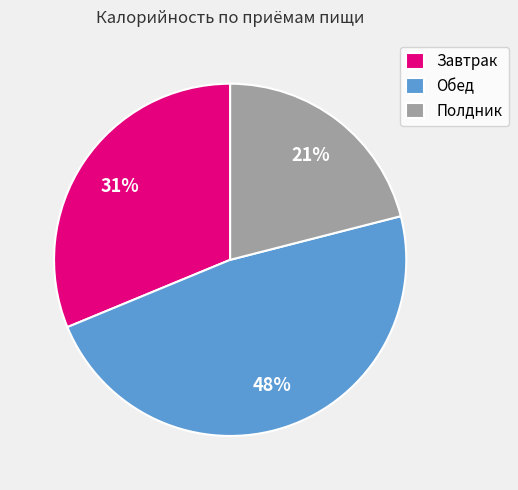

Does any single category account for the majority?

No